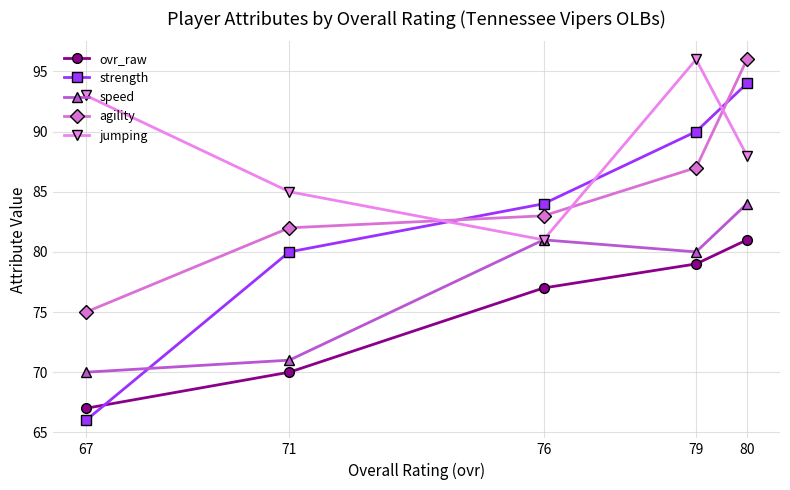

Reading left to right, list all the values displayed in this chart.

ovr_raw: 67=67	71=70	76=77	79=79	80=81
strength: 67=66	71=80	76=84	79=90	80=94
speed: 67=70	71=71	76=81	79=80	80=84
agility: 67=75	71=82	76=83	79=87	80=96
jumping: 67=93	71=85	76=81	79=96	80=88